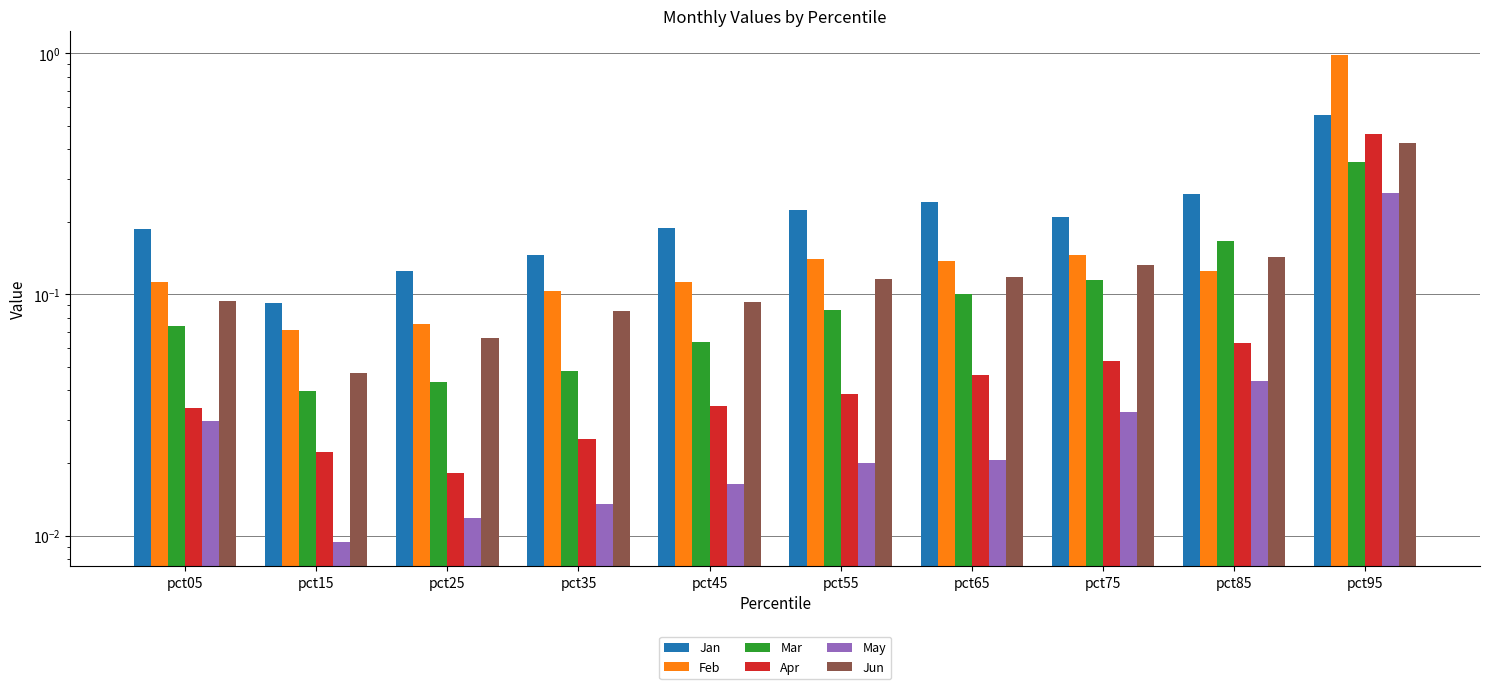

Is it true that Jan equals 0.3 at pct85?

True